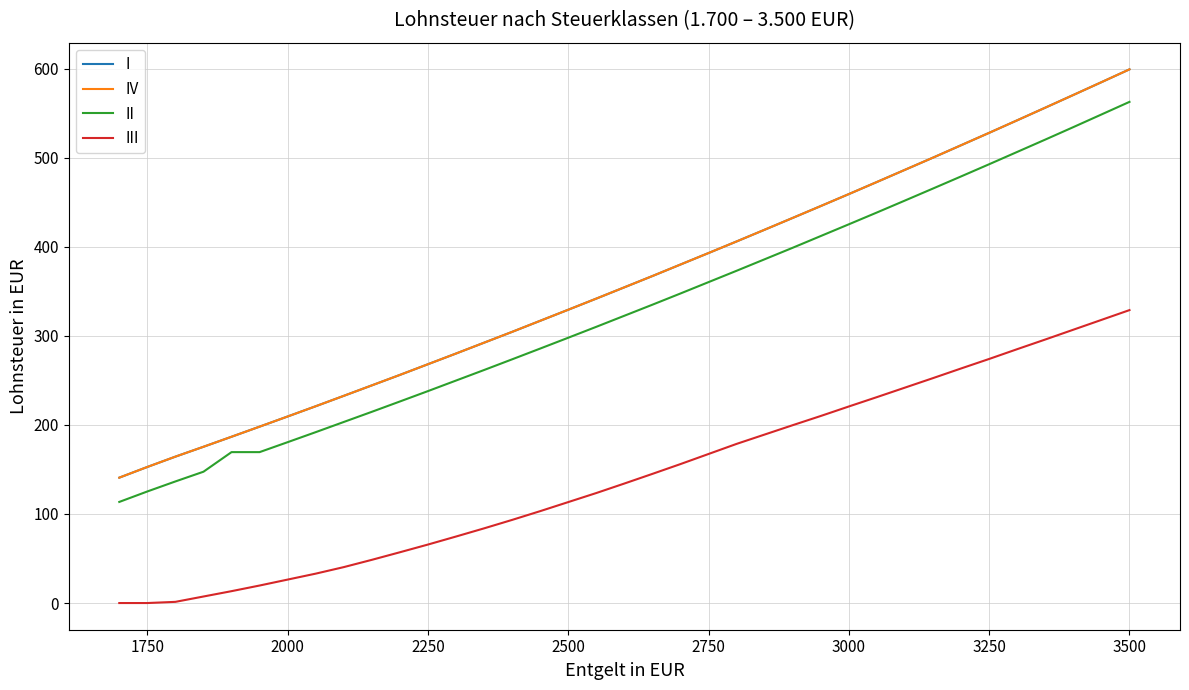

Is this an area chart (filled region under the line)?

No